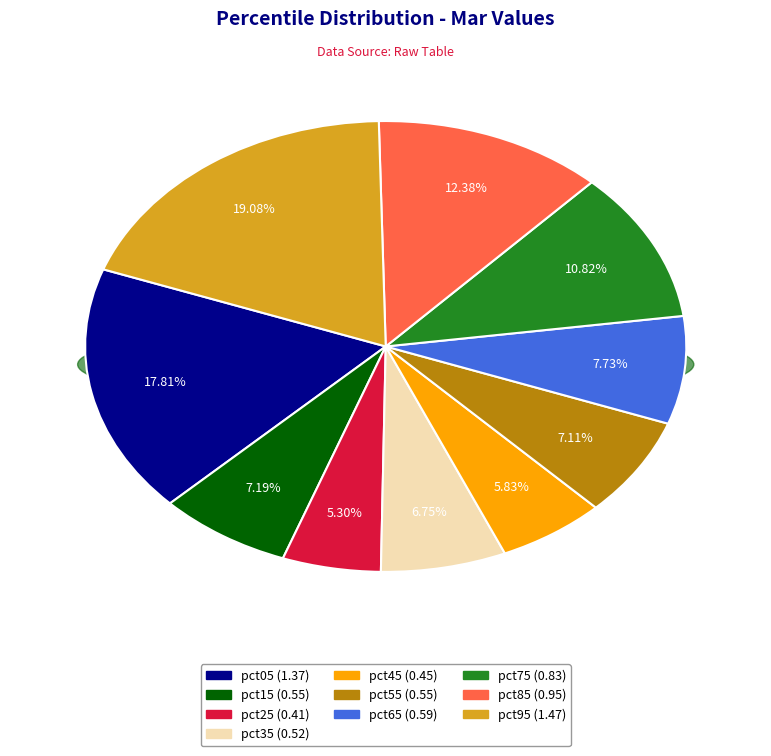

True or false: pct45 accounts for 1% of the total.

False